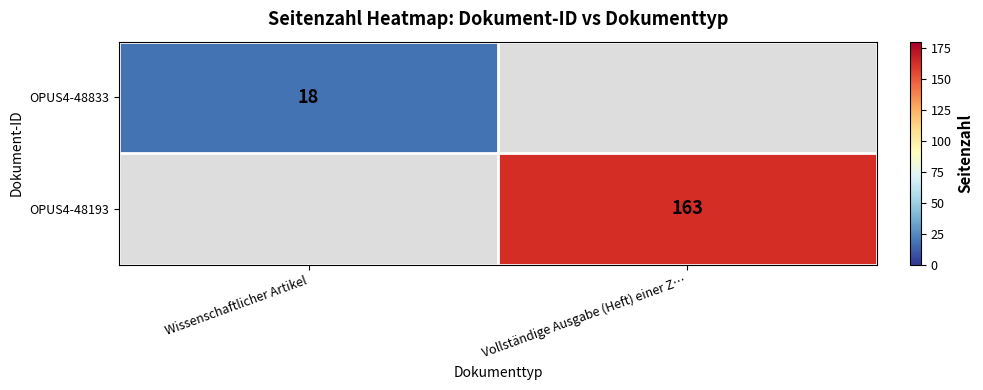

How many series are shown in this chart?

2